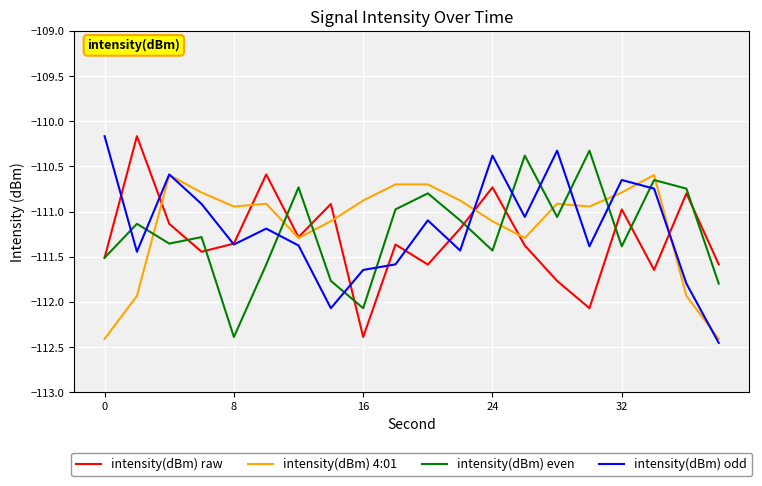

What is the maximum value for intensity(dBm) raw?

-110.2